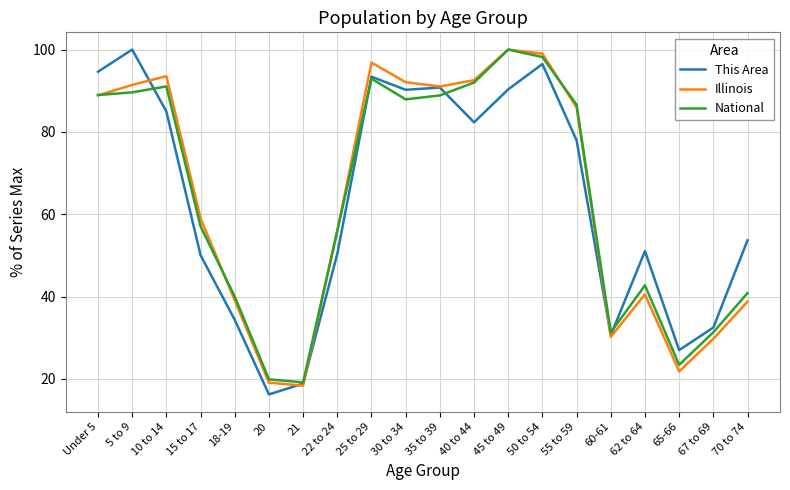

At which category does This Area reach its first local valley?

20